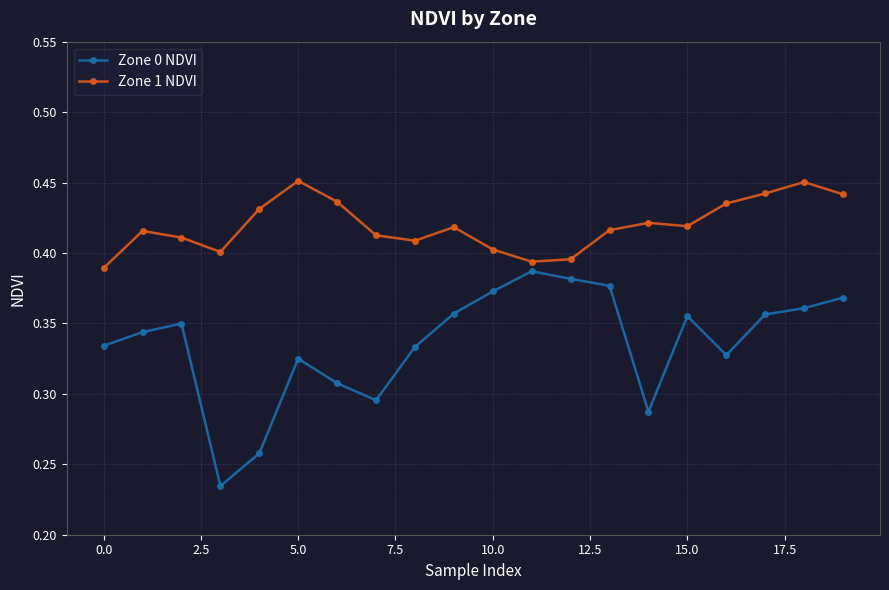

In Zone 1 NDVI, how many points are higher than both neighbors (excluding endpoints)?

5